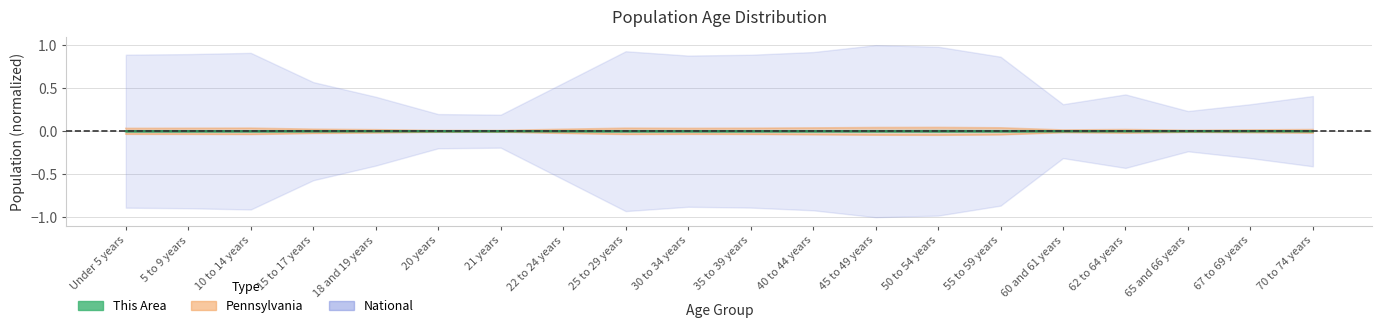

Rank the categories by This Area value from lowest to highest.

21 years, 20 years, 18 and 19 years, 22 to 24 years, 65 and 66 years, 15 to 17 years, 67 to 69 years, 10 to 14 years, 5 to 9 years, 60 and 61 years, 70 to 74 years, 30 to 34 years, Under 5 years, 62 to 64 years, 35 to 39 years, 25 to 29 years, 40 to 44 years, 45 to 49 years, 55 to 59 years, 50 to 54 years